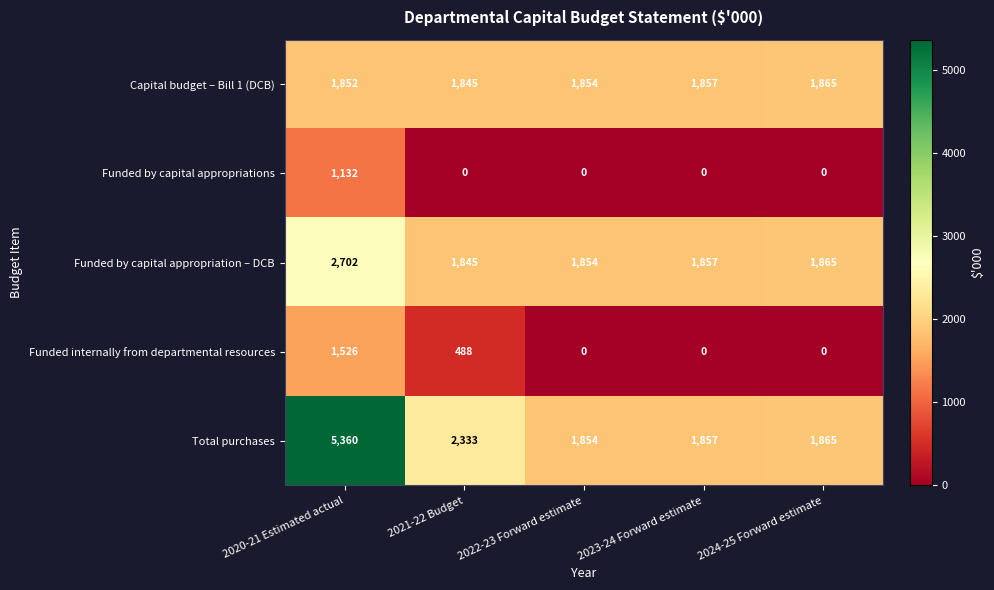

What is the difference between the maximum and minimum values in the Total purchases series?

3506